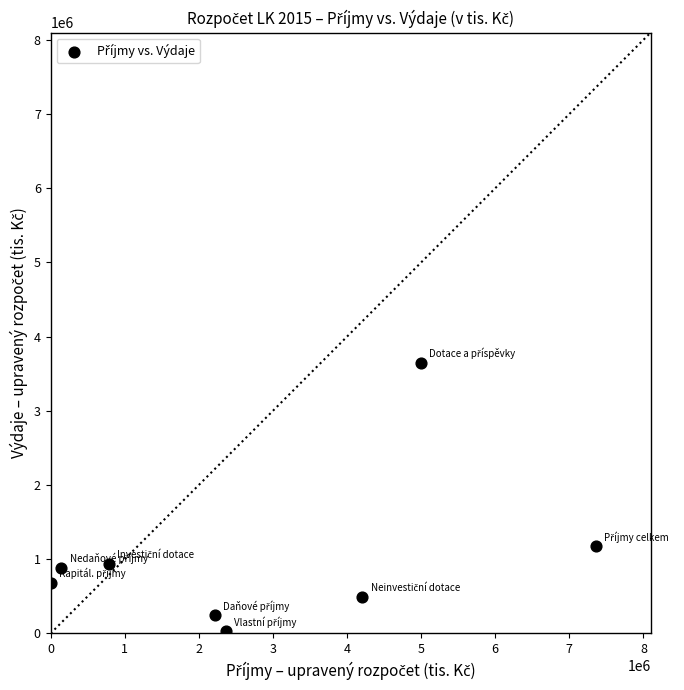

What is the average Y value?

1010519.6